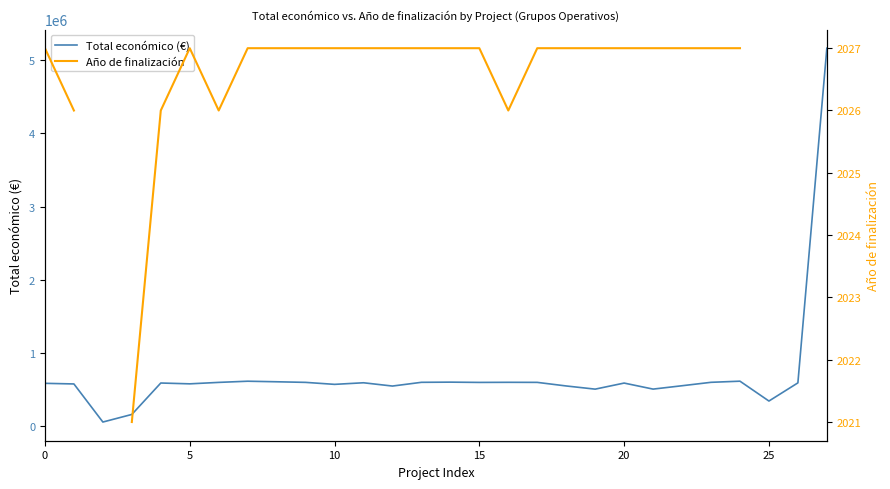

What is the maximum value for Total económico (€)?

5163335.0